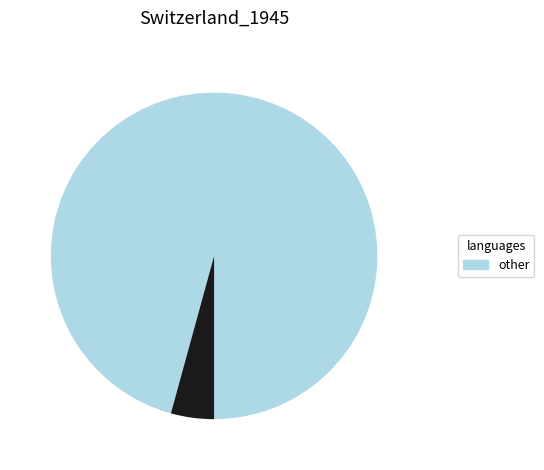

Does any single category account for the majority?

Yes